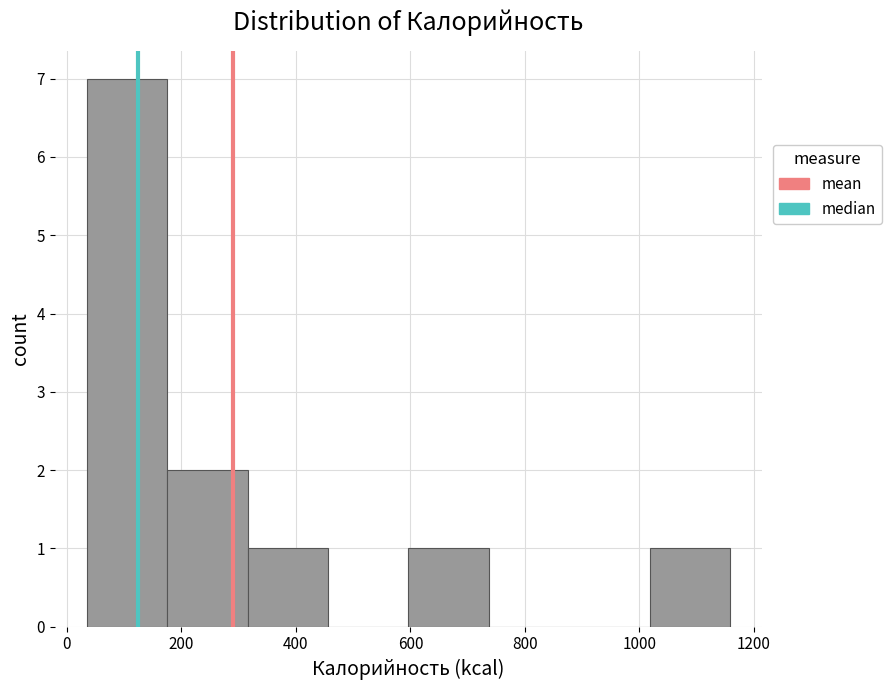

Over which range of the x-axis is the bar tallest?

40 to 180